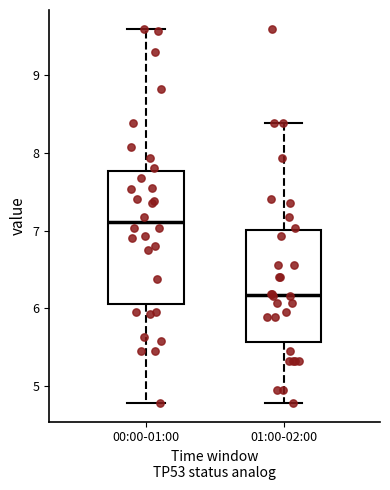

Where is the lower edge of the box for 01:00-02:00 on the y-axis? The values are not printed on the chart, so give them approximately, as read against the axis.

5.6